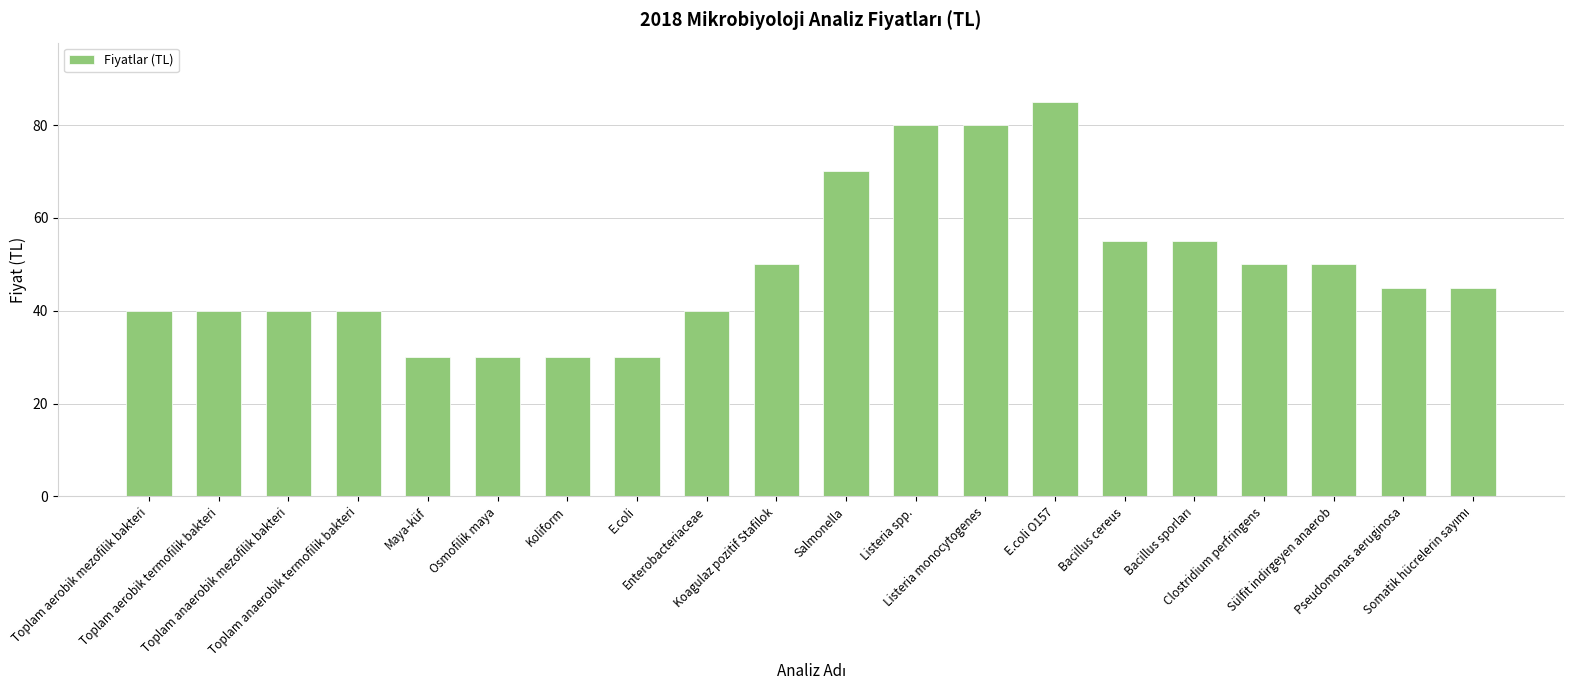

How many categories are shown in the chart?

20